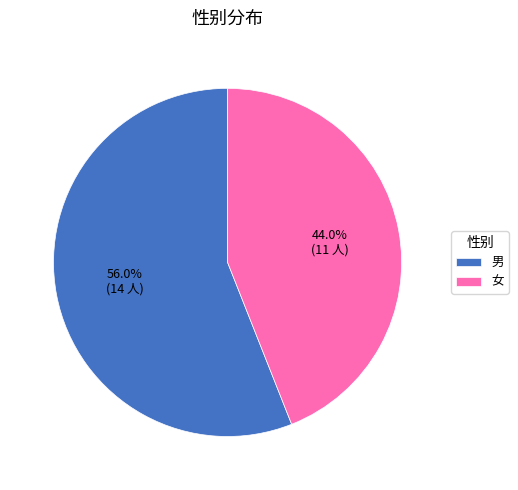

Rank the categories by value from lowest to highest.

女, 男